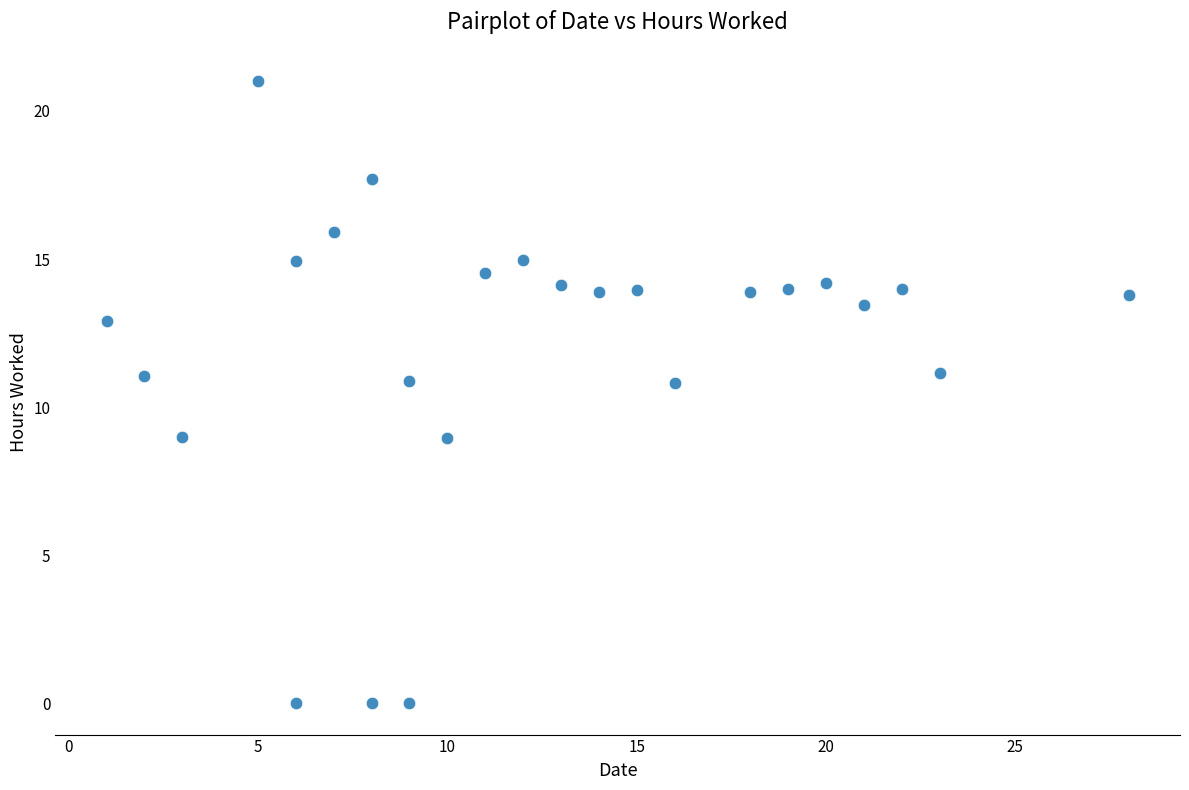

What is the range of X values (max minus min)?

27.0